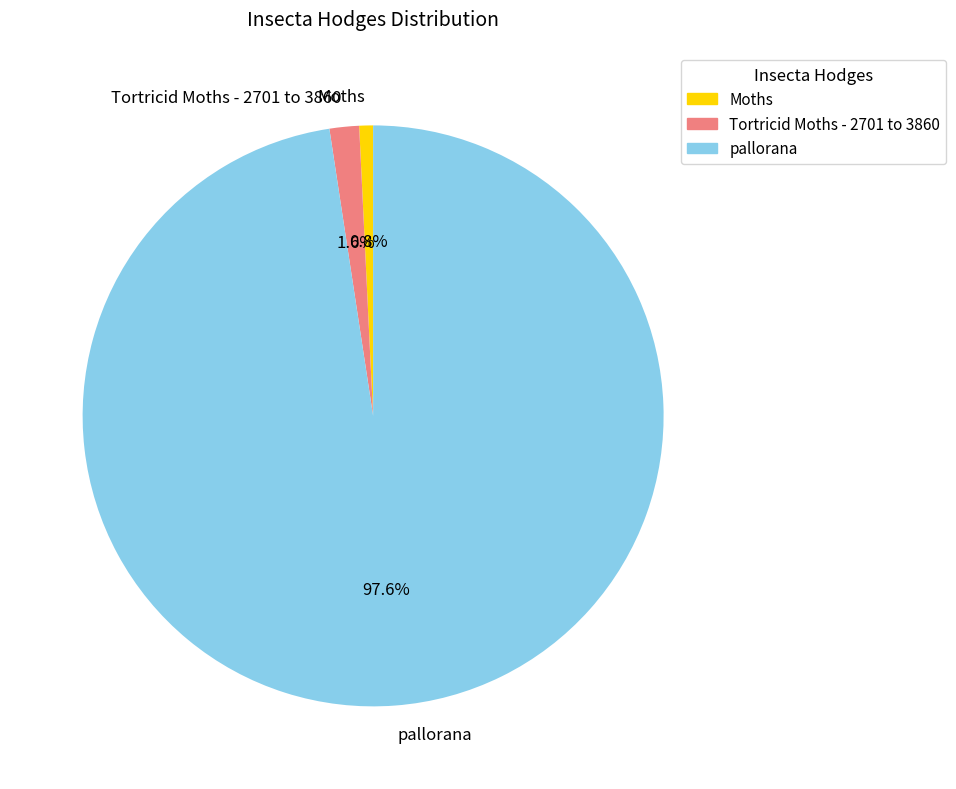

Count the number of slices in the pie.

3